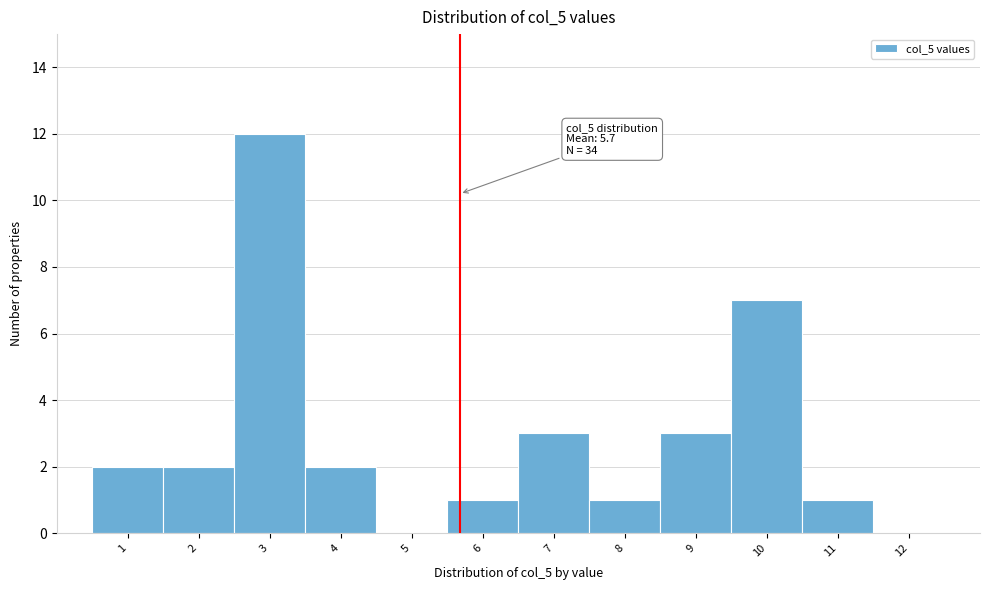

Over which range of the x-axis is the bar tallest?

2.5 to 3.5